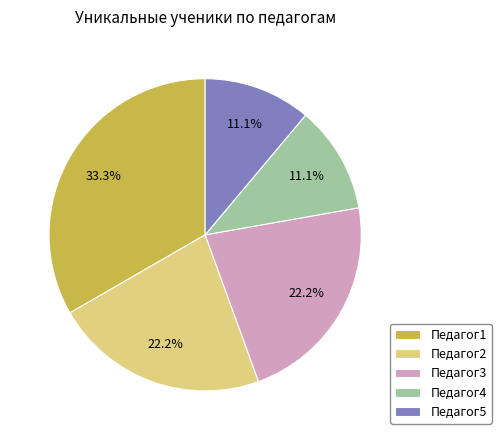

Does any single category account for the majority?

No